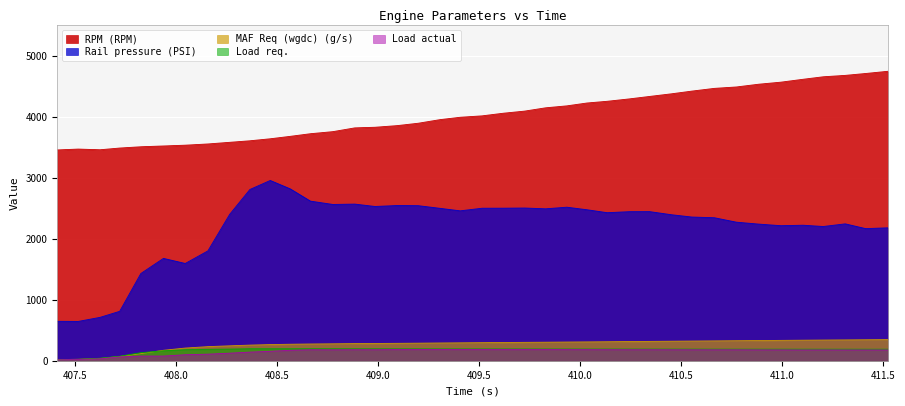

How many lines are shown in the chart?

5